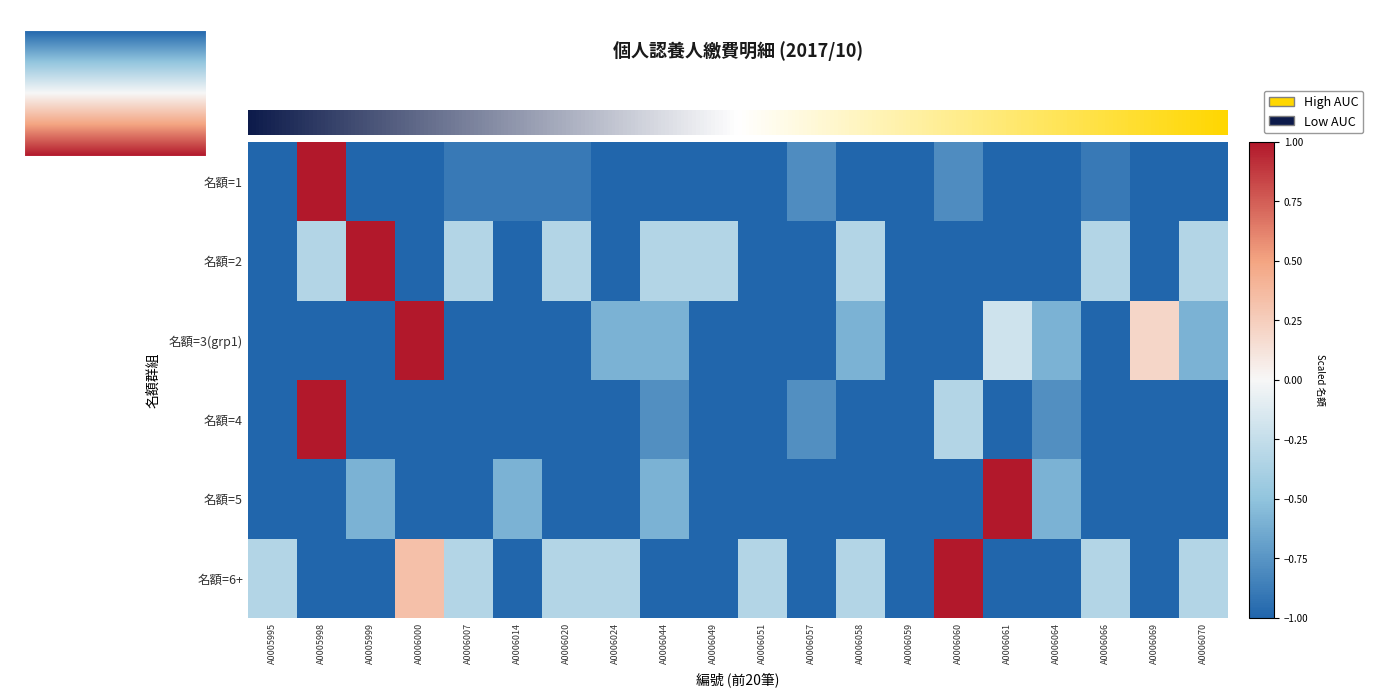

Between A0006044 and A0005999, which is larger?

A0006044